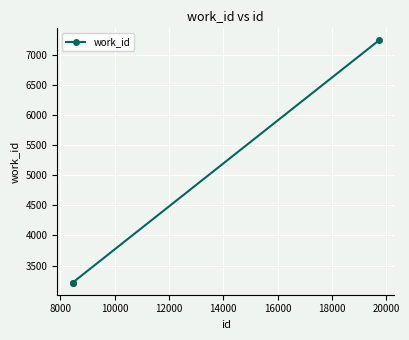

What is the difference between the maximum and minimum values?

4022